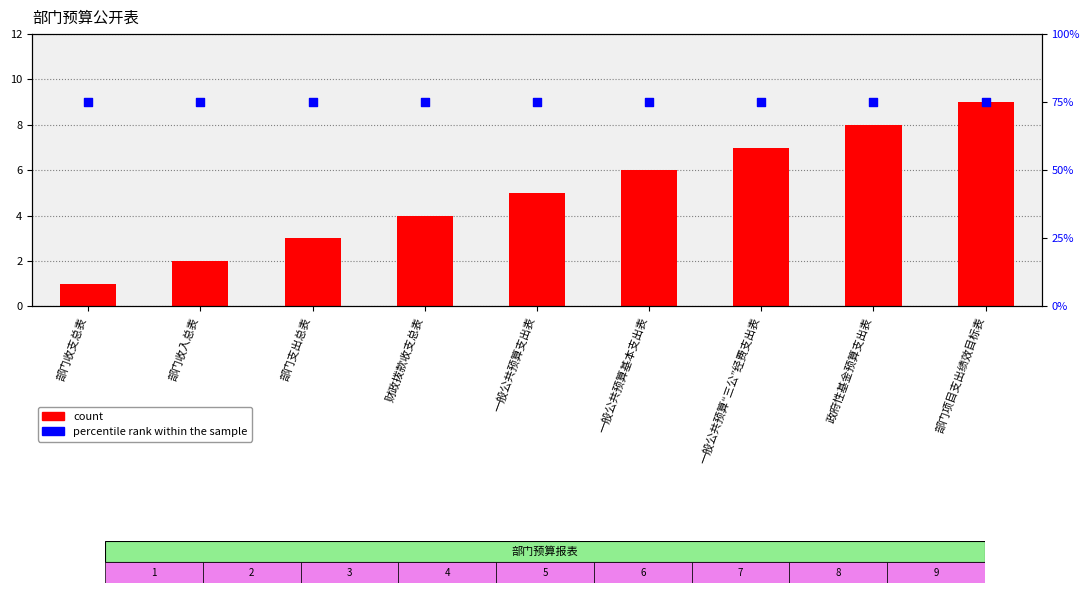

Which series has the largest total across all categories?

percentile rank within the sample